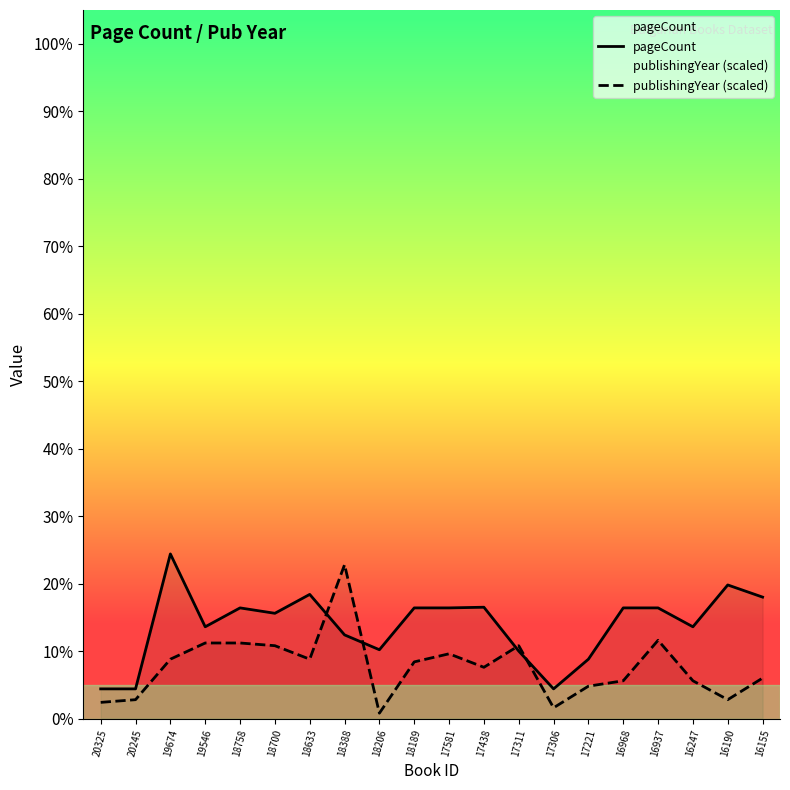

The publishingYear (scaled) series shows 92 at 18189. True or false?

False